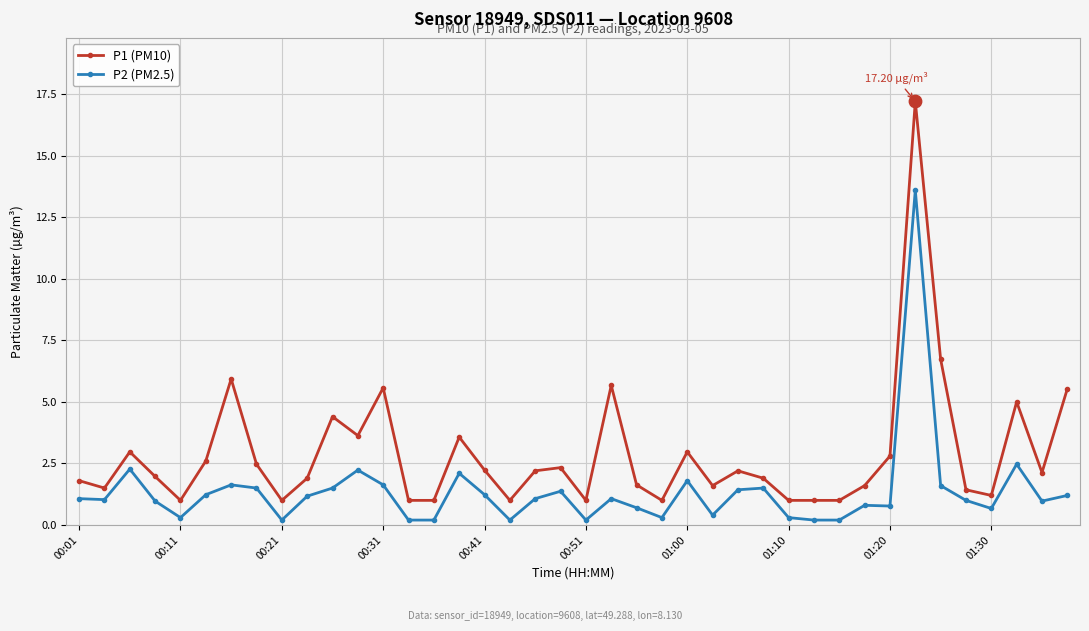

Which series has the largest total across all categories?

P1 (PM10)